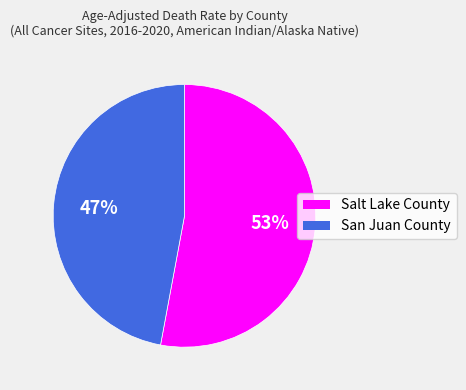

Approximately how many times larger is the value at San Juan County compared to Salt Lake County?

0.9